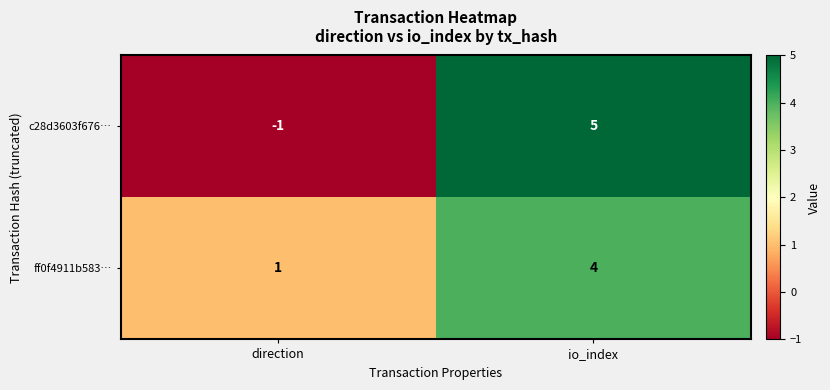

Which category has the lowest value in the ff0f4911b583… series?

direction